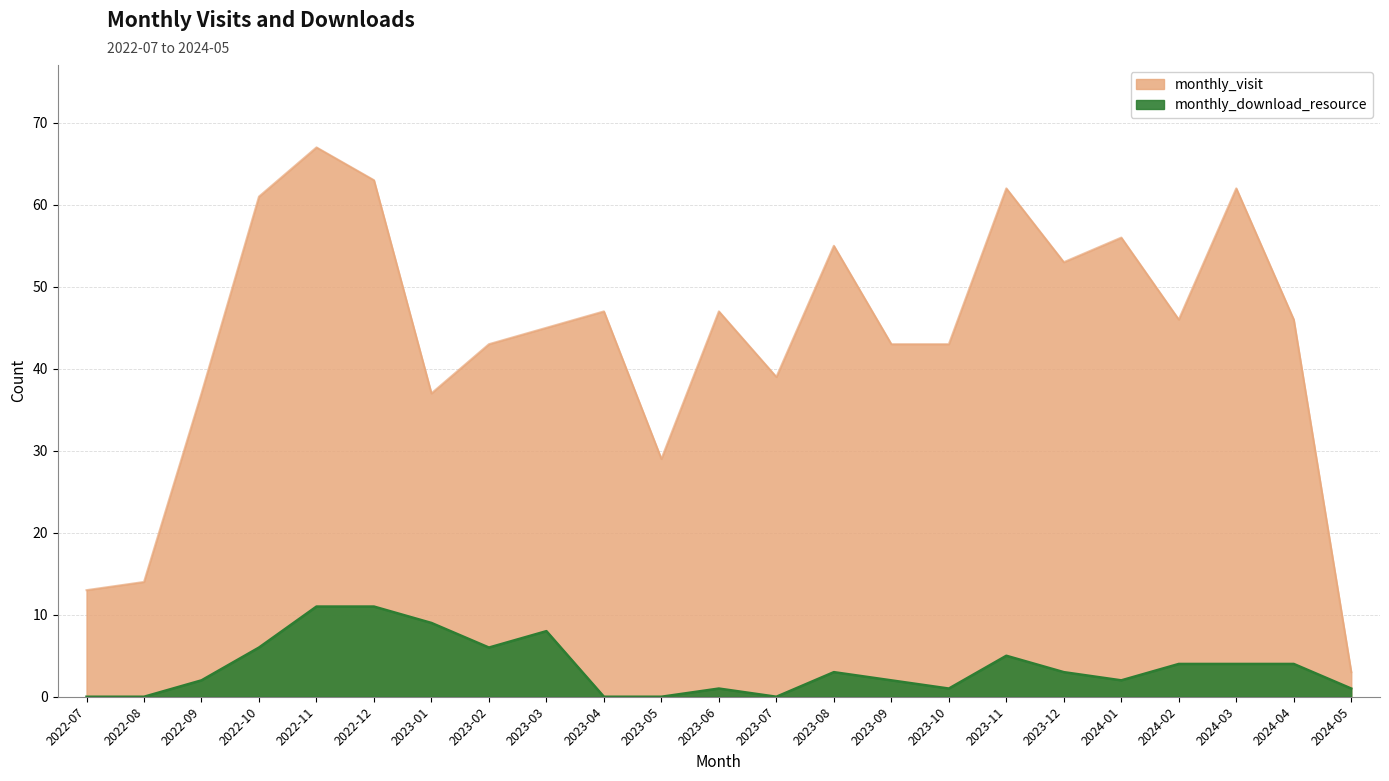

What is the difference between the second highest and minimum values in the monthly_visit series?

60